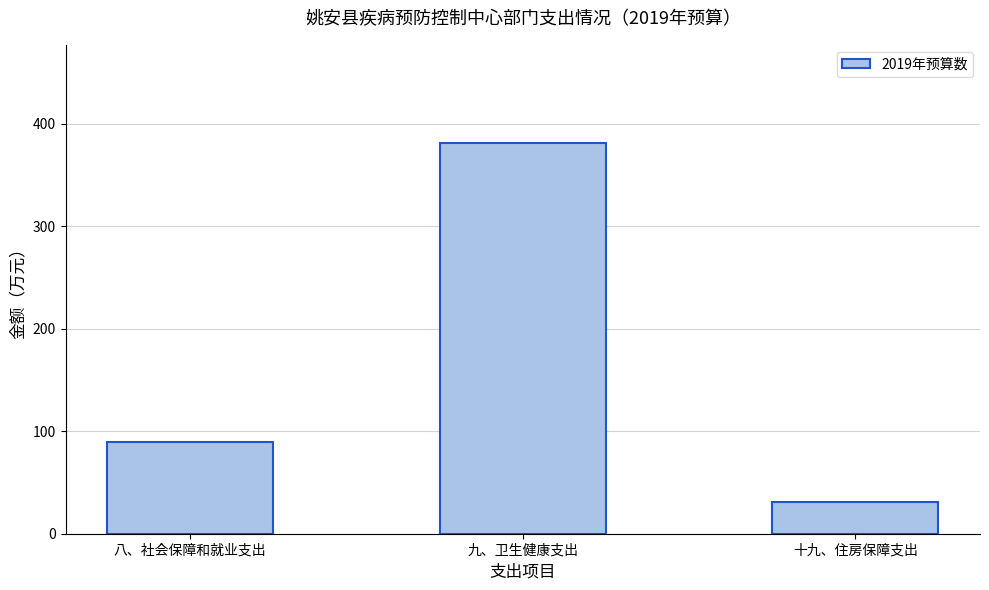

Rank the categories by value from highest to lowest.

九、卫生健康支出, 八、社会保障和就业支出, 十九、住房保障支出